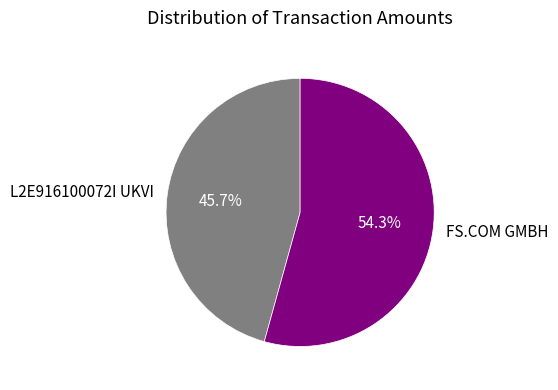

What is the largest slice in the pie chart?

FS.COM GMBH